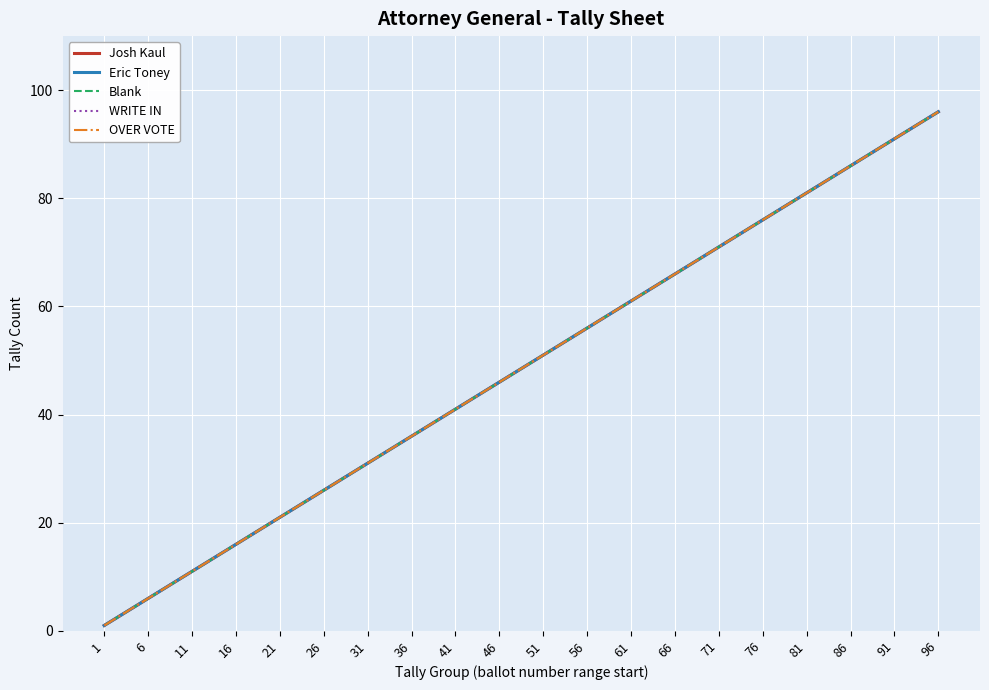

Does the chart display data point markers on the line(s)?

No